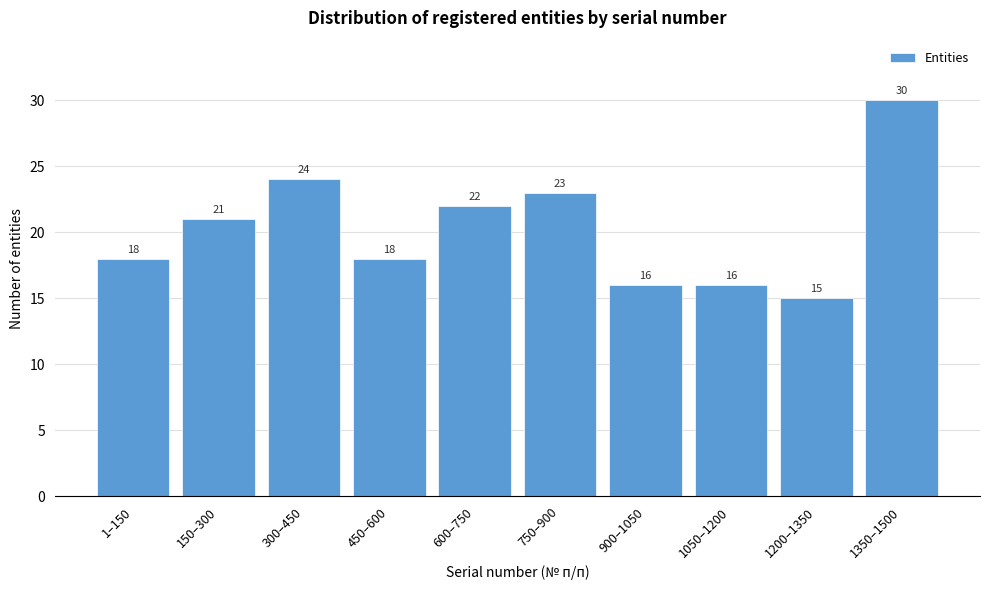

Reading left to right, transcribe all the data shown in this chart.

1–150=18	150–300=21	300–450=24	450–600=18	600–750=22	750–900=23	900–1050=16	1050–1200=16	1200–1350=15	1350–1500=30